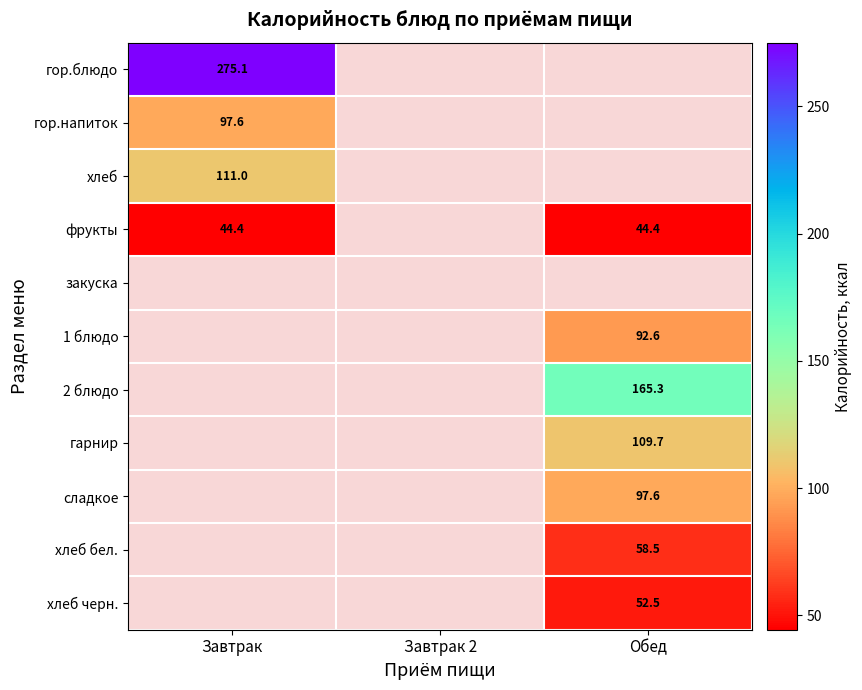

Is it true that фрукты equals 17.6 at Завтрак?

False